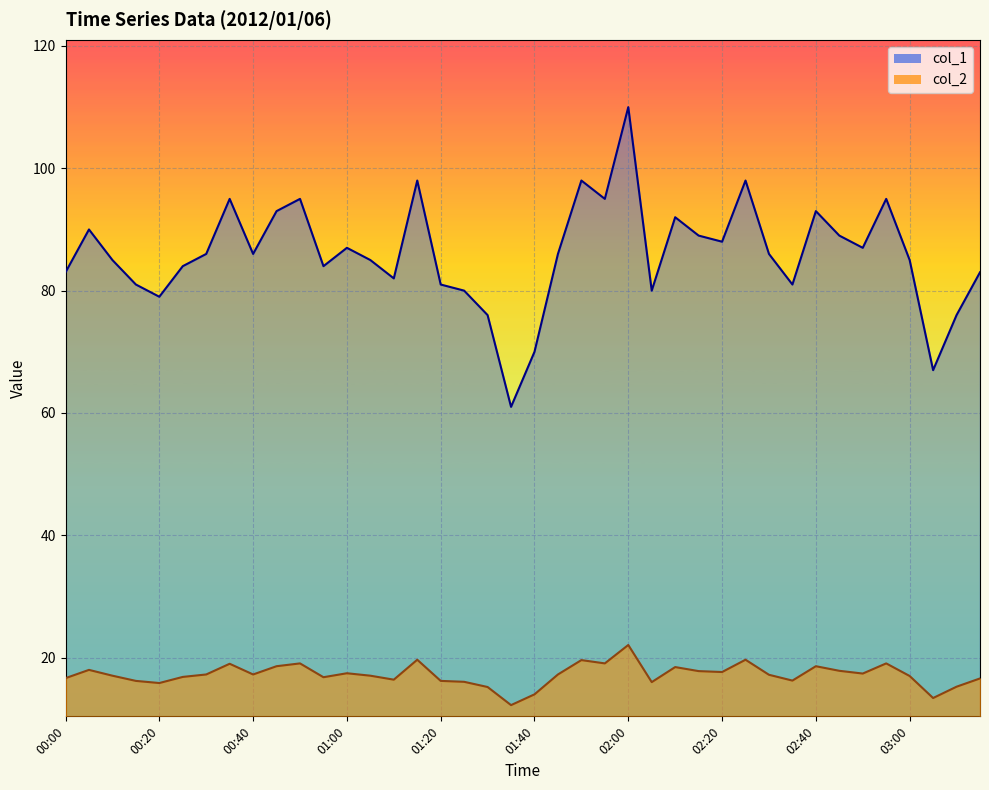

Which label corresponds to the smallest value in the chart?

01:35